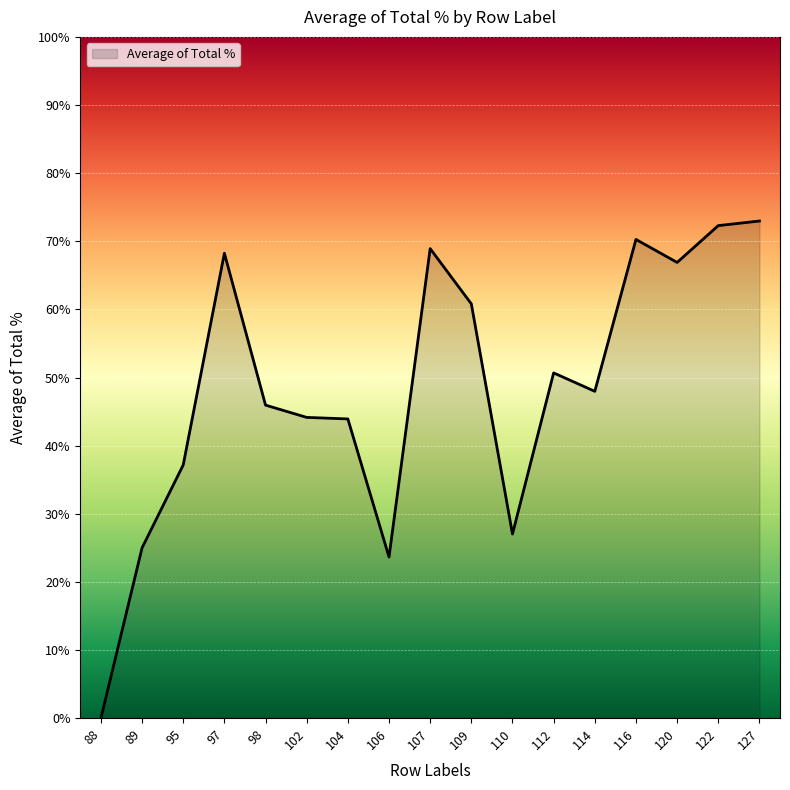

What is the change in value from 110 to 127?

+45.9